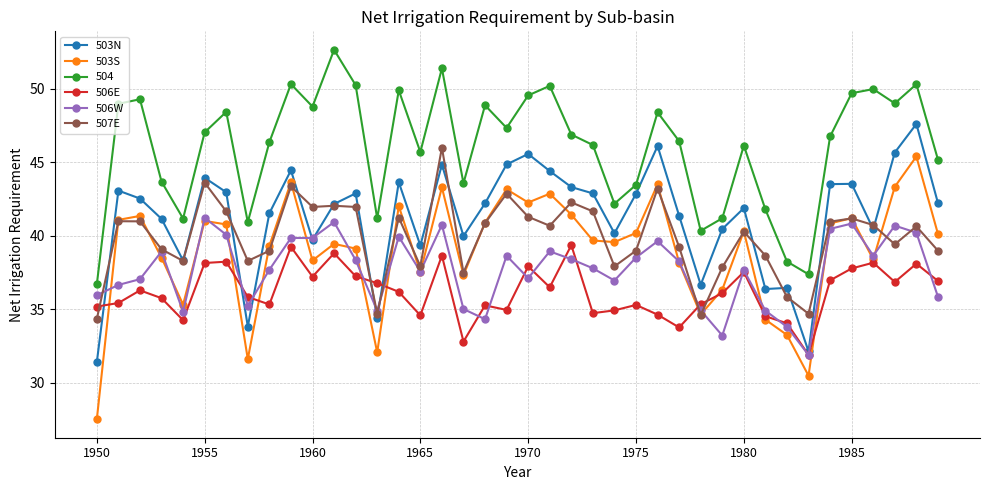

True or false: 503S has more than 2 interior local peaks.

True